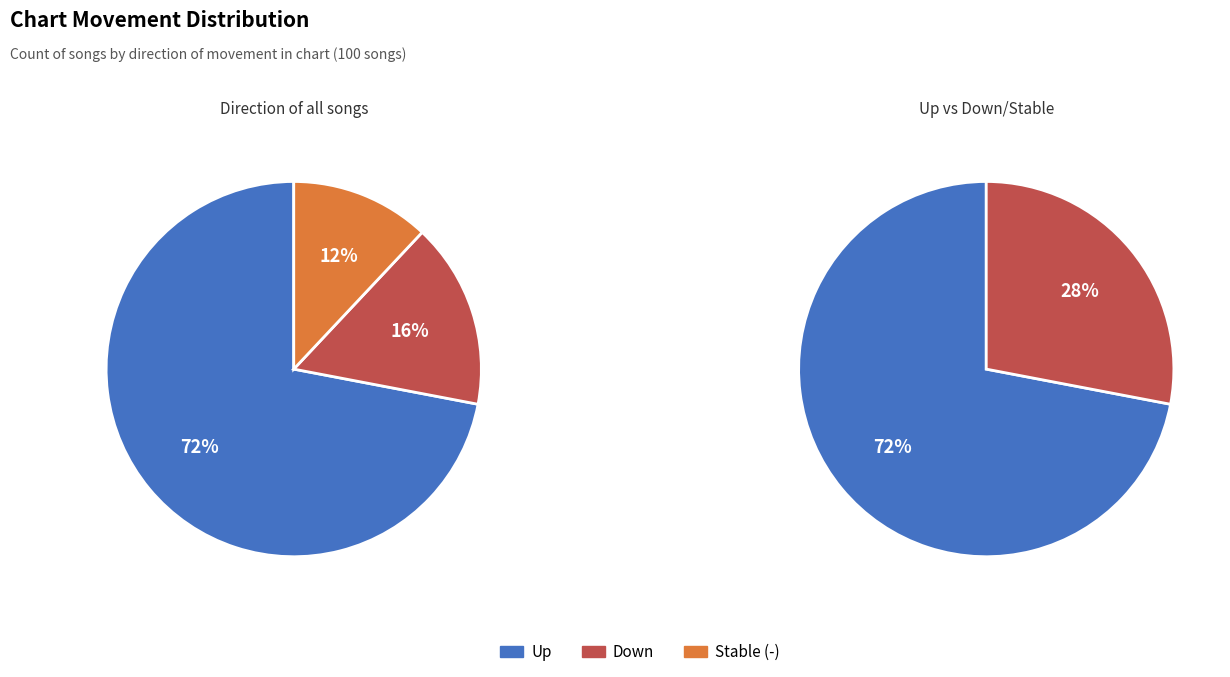

Combined, what portion of the pie is up and down?

88.0%